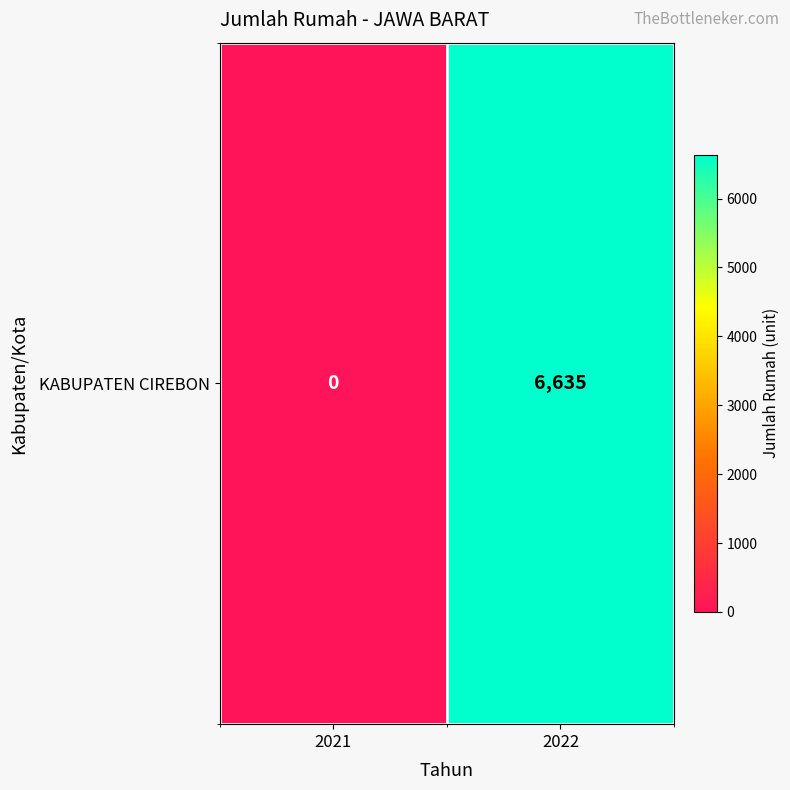

How many positive values are there?

1